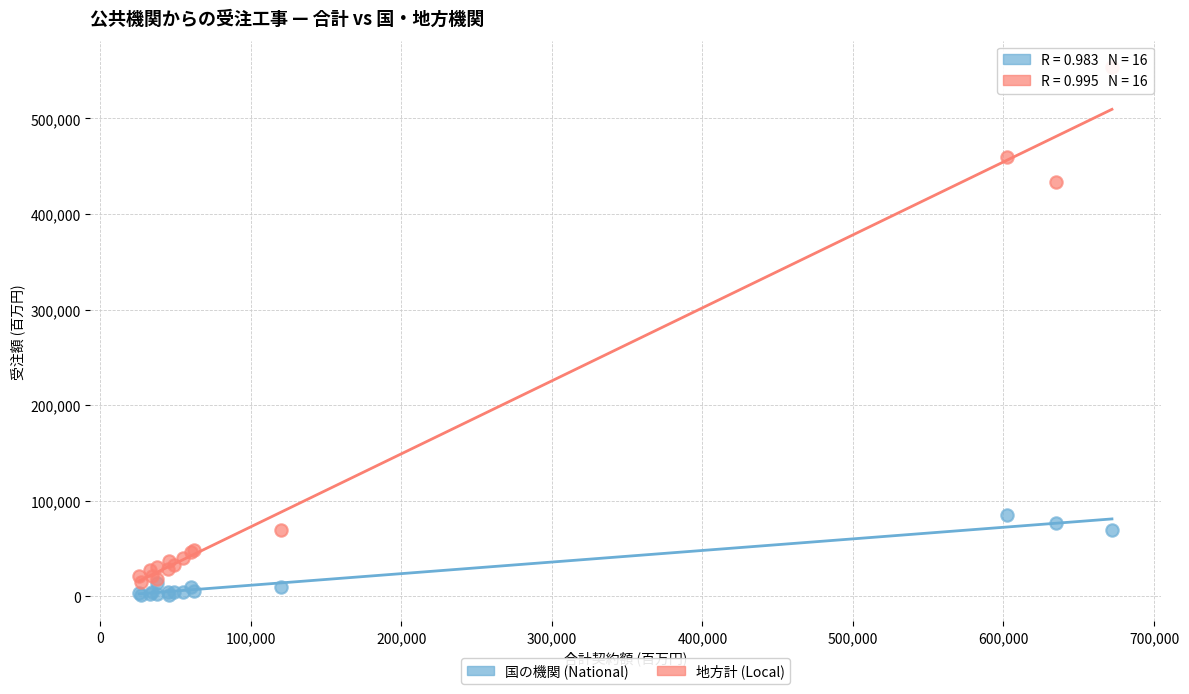

Which series reaches the maximum Y coordinate?

地方計 (Local)